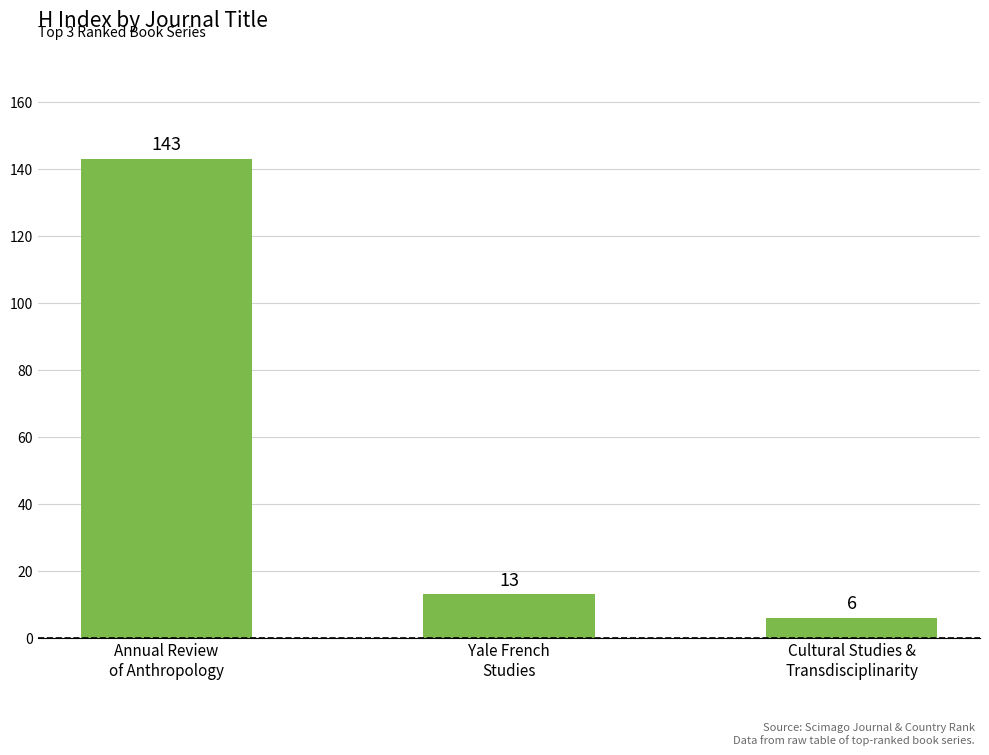

How many data points are less than 13?

1